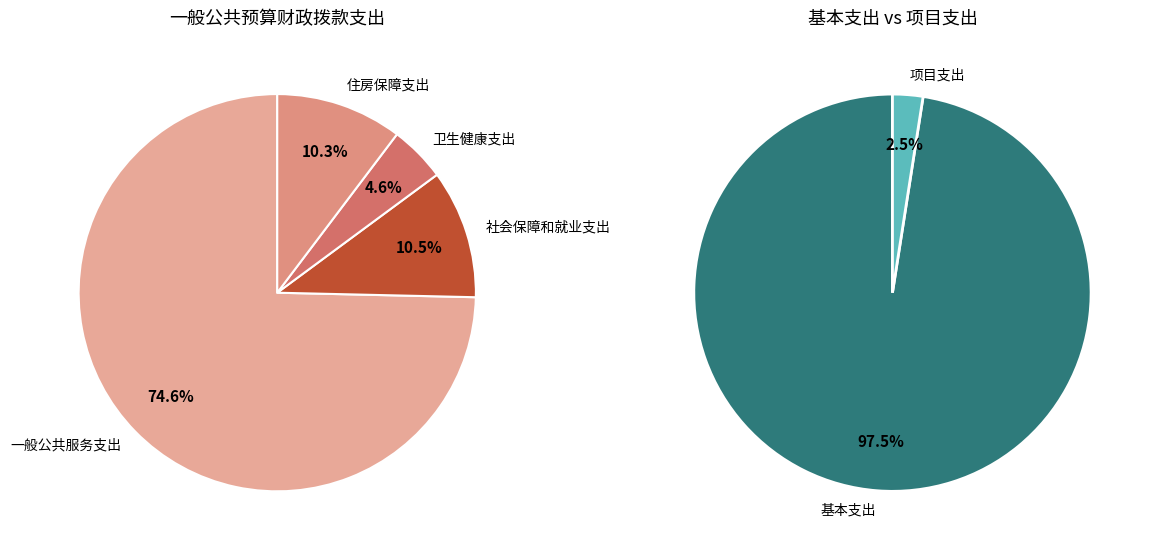

To the nearest percent, what is the combined percentage of 一般公共服务支出 and 卫生健康支出?

79%